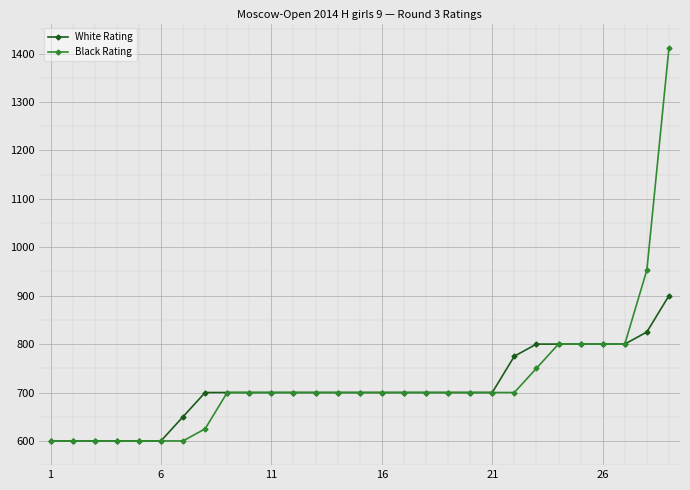

What is the smallest value displayed?

600